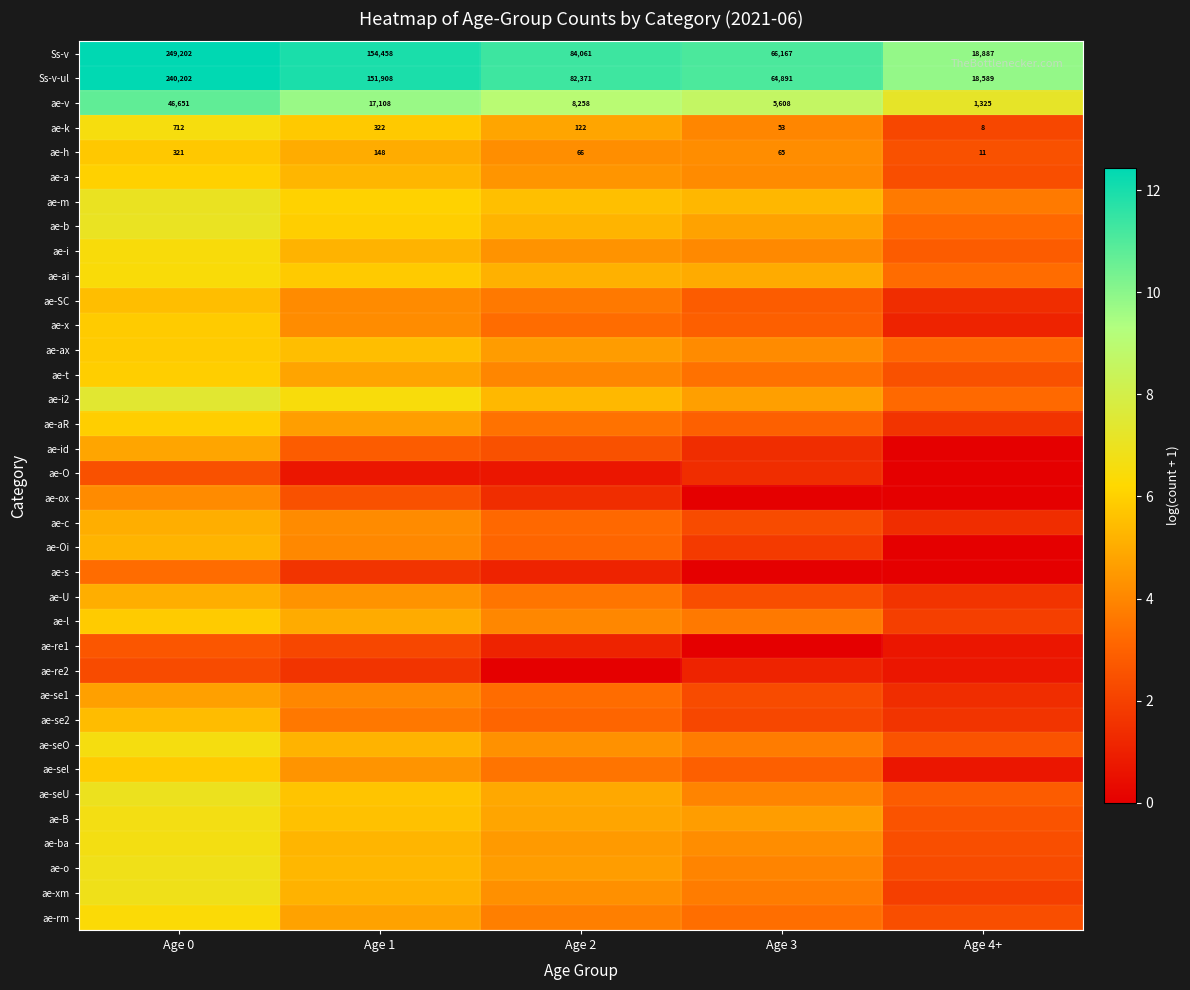

What is the difference between the maximum and minimum values in the ae-seO series?

4.0